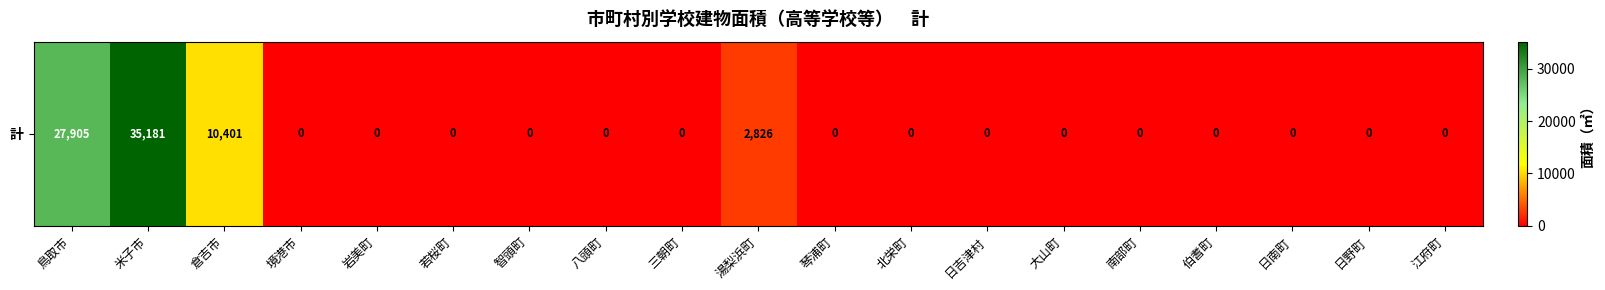

At which label is the value closest to 17590?

倉吉市